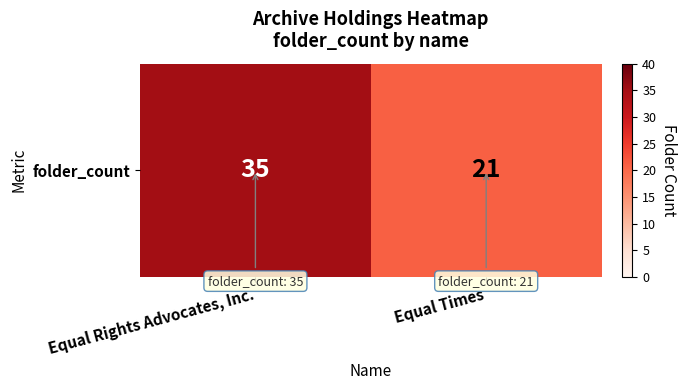

At which category does the chart reach its minimum across all series?

Equal Times